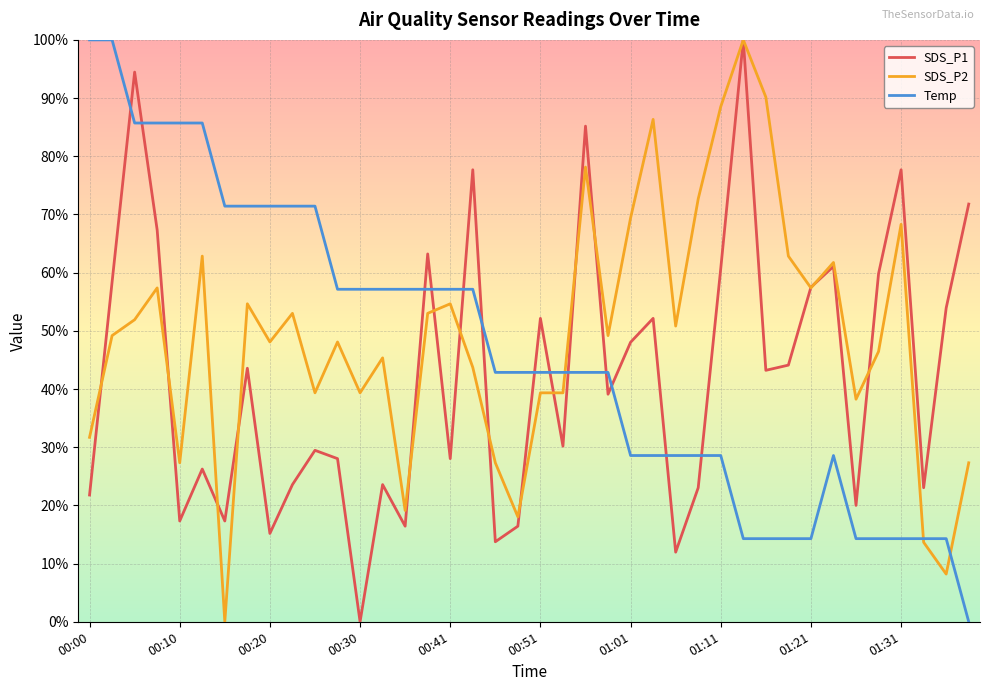

What is the difference between the maximum and minimum values in the SDS_P2 series?

1.0